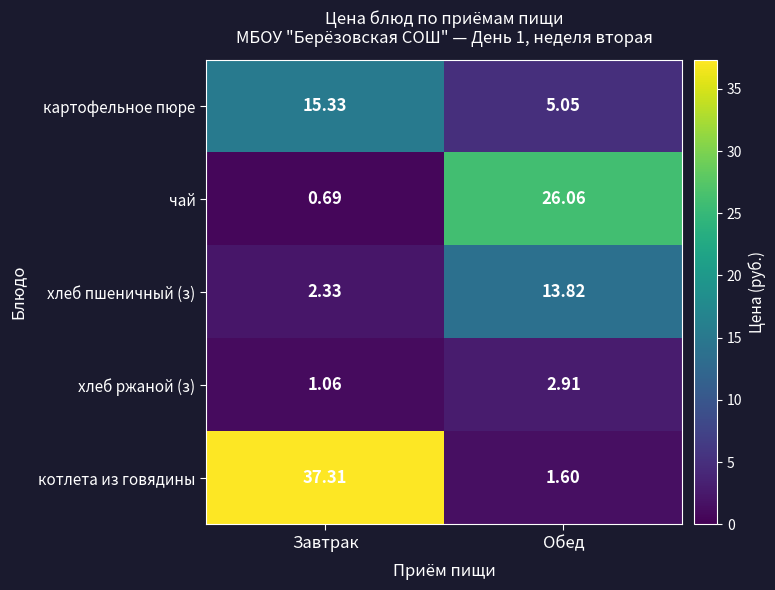

Is the value of котлета из говядины at Обед greater than the value of хлеб пшеничный (з) at Обед?

No